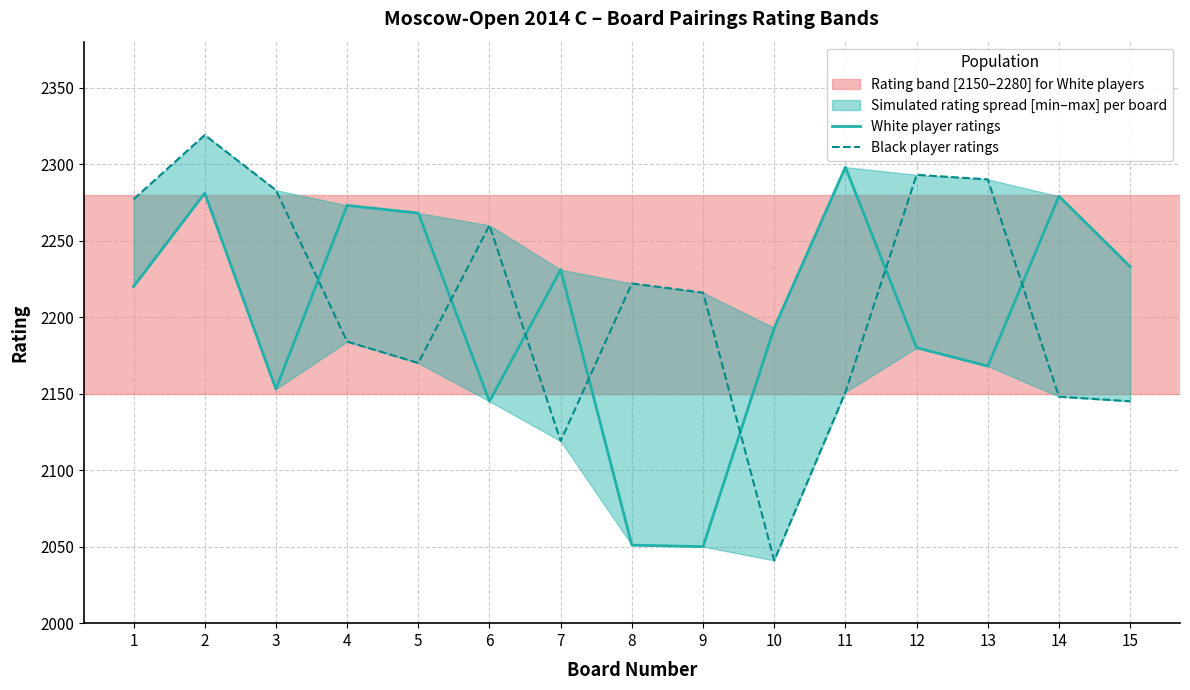

The value of Black player ratings at 14 is 2148. True or false?

True